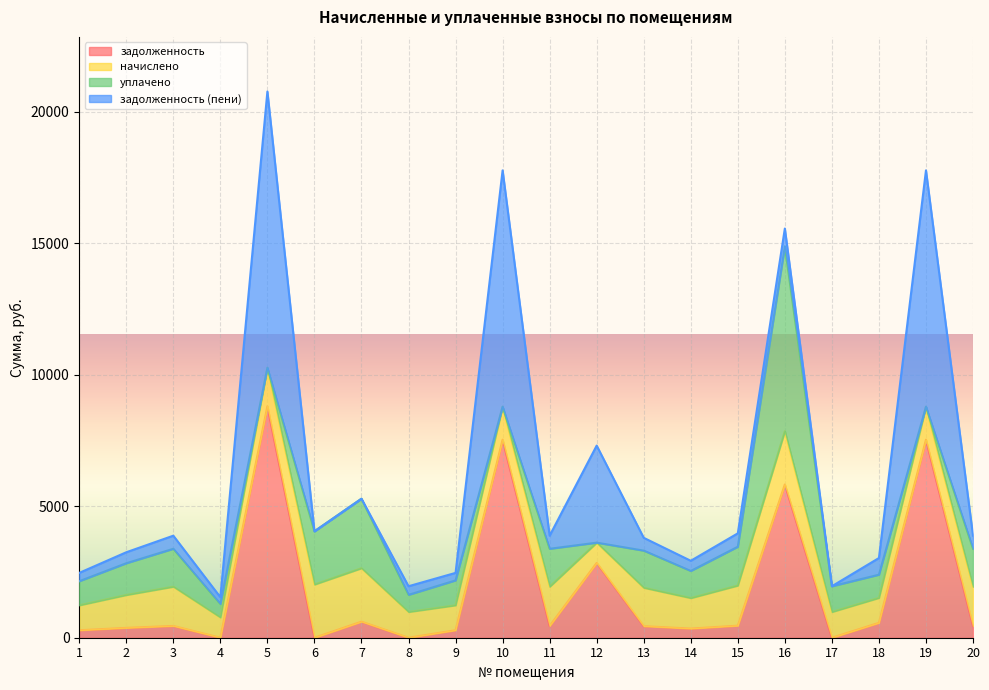

Is the value of задолженность (пени) at 19 greater than the value of уплачено at 9?

Yes